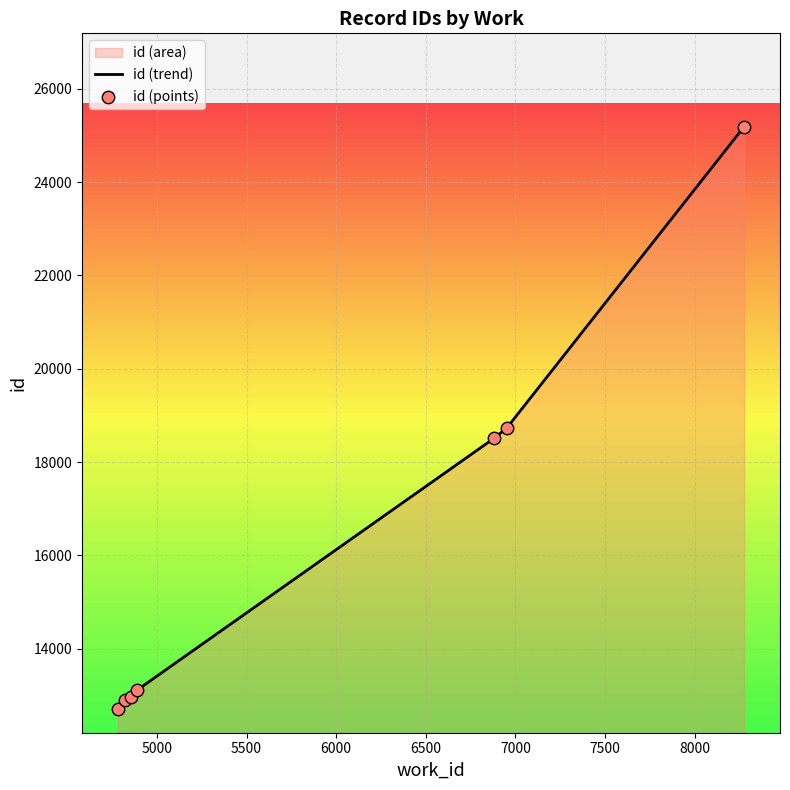

What is the minimum value shown in the chart?

12698.7